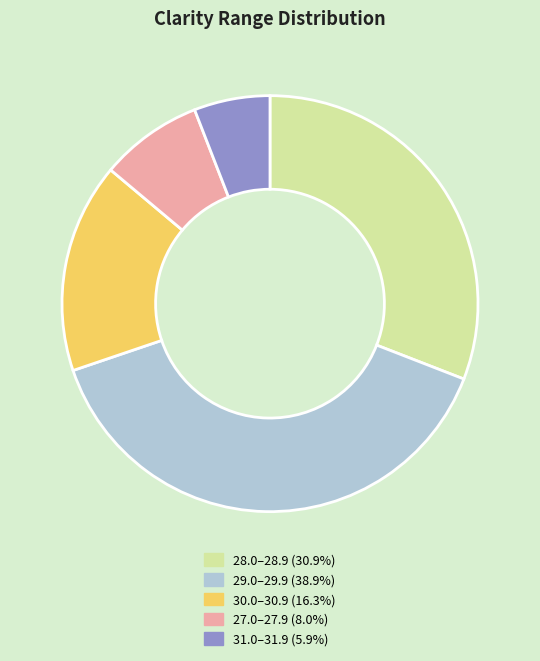

Is 31.0–31.9 (5.9%) the majority of the pie?

No